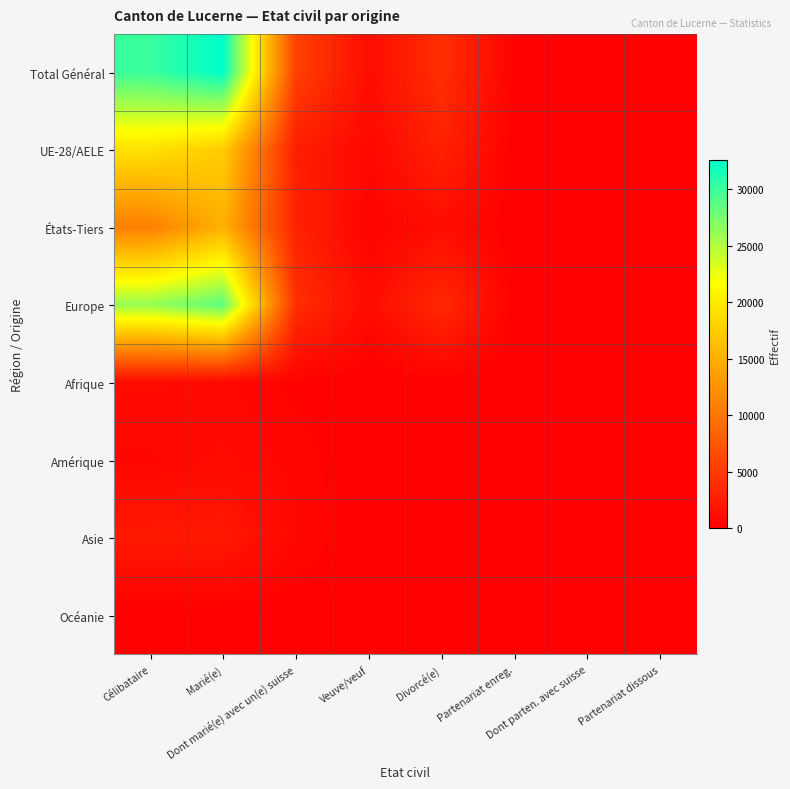

List the series in order of their peak value, lowest first.

Océanie, Amérique, Afrique, Asie, États-Tiers, UE-28/AELE, Europe, Total Général